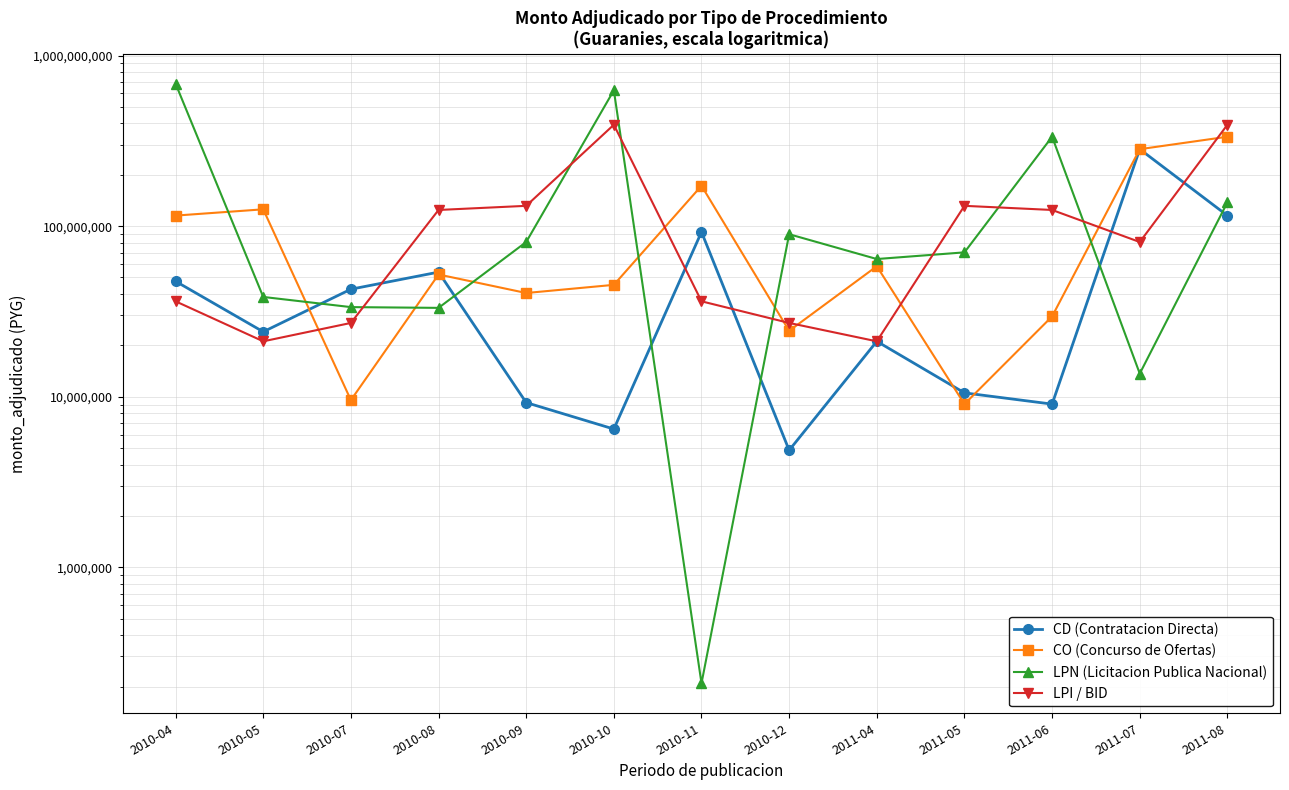

True or false: CD (Contratacion Directa) has a value of 112902631 at 2011-07.

False